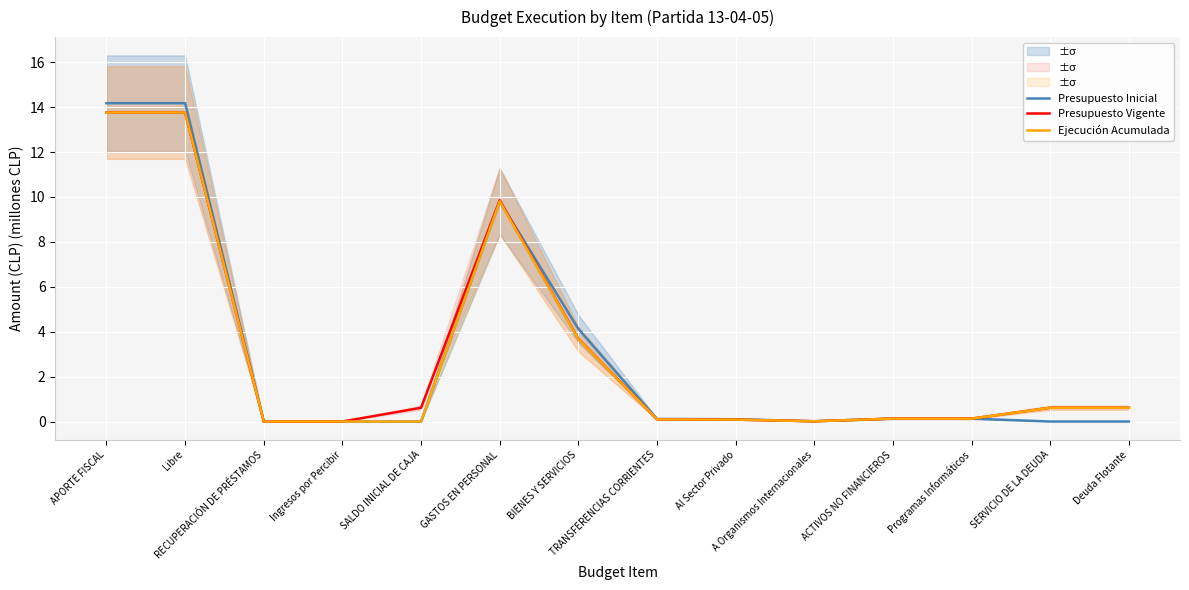

What is the maximum value for Ejecución Acumulada?

13.8